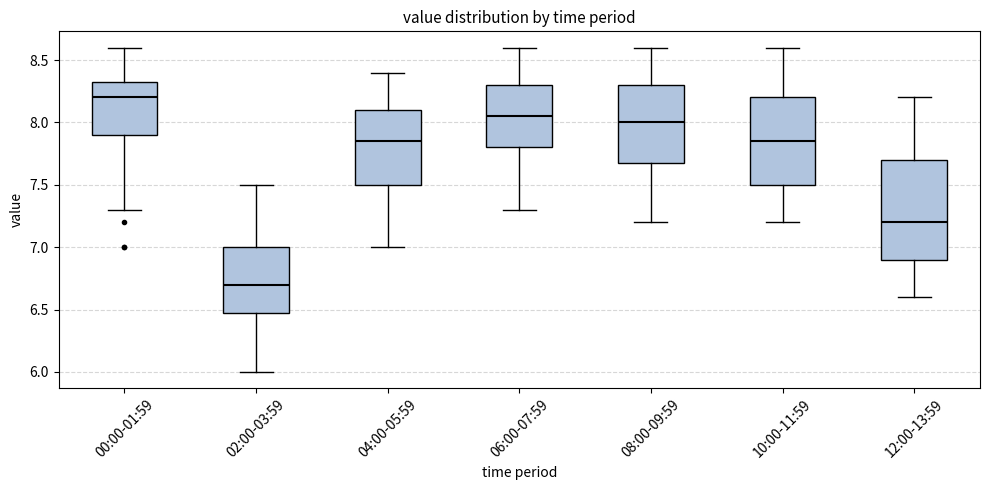

Which box's median line is the lowest?

02:00-03:59